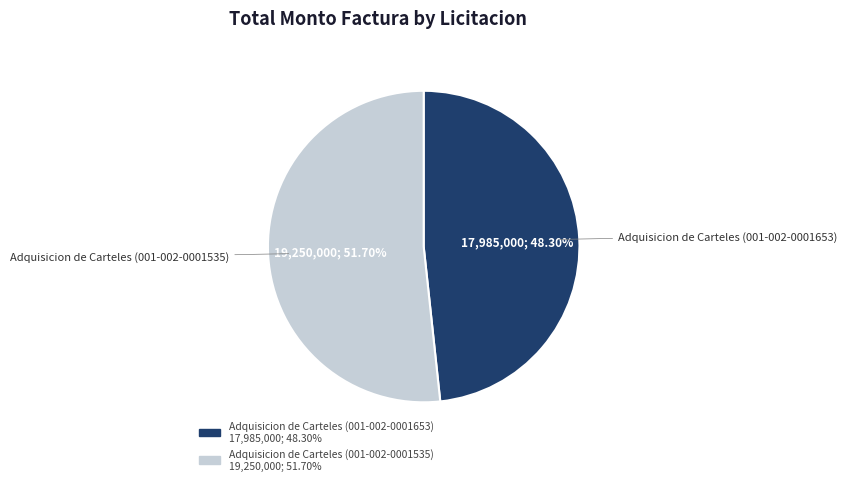

Combined, what portion of the pie is Adquisicion de Carteles (001-002-0001653) and Adquisicion de Carteles (001-002-0001535)?

100.0%